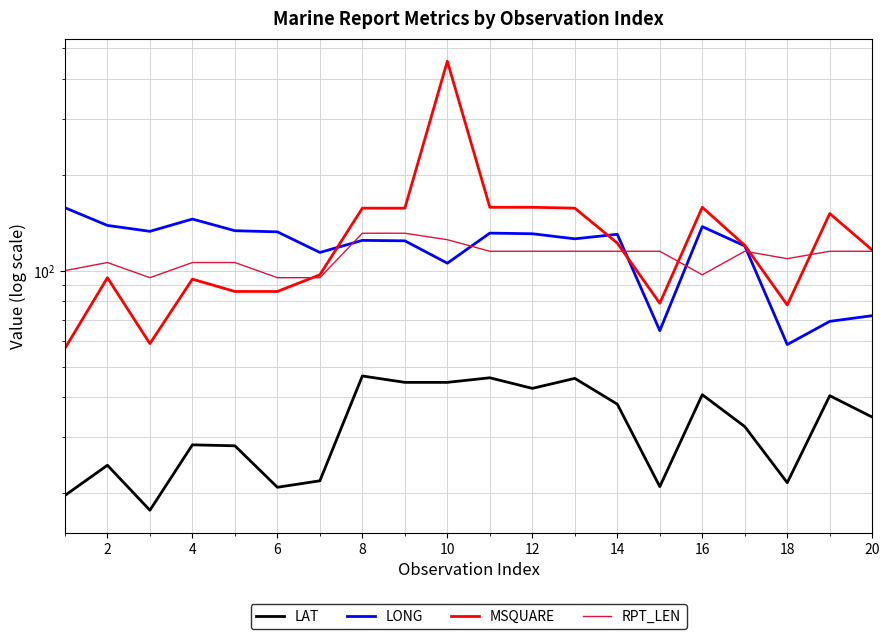

Rank the series at 12 from lowest to highest value.

LAT, RPT_LEN, MSQUARE, LONG